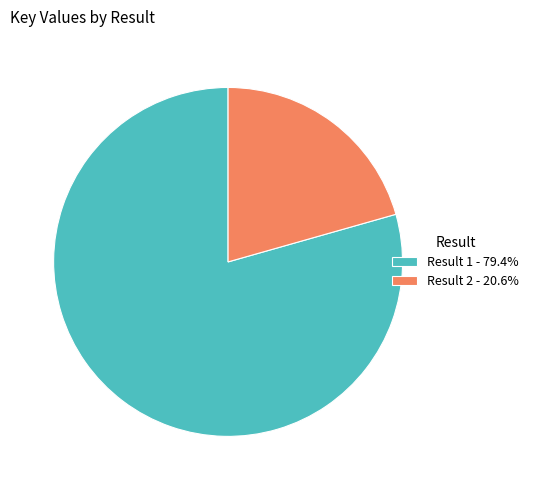

What is the ratio of the value at Result 1 - 79.4% to the value at Result 2 - 20.6%?

3.9